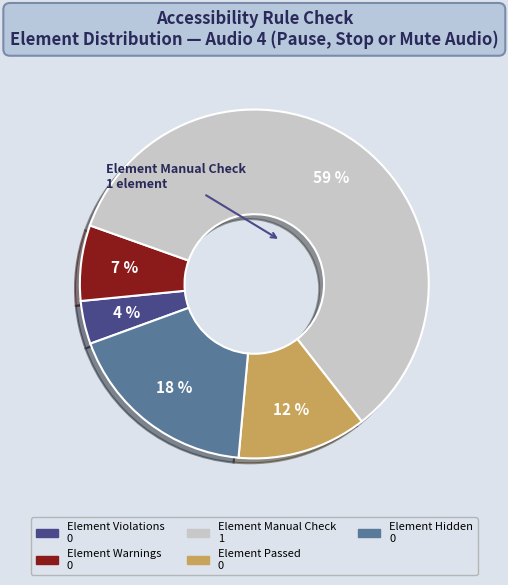

What is the majority slice?

Element Manual Check